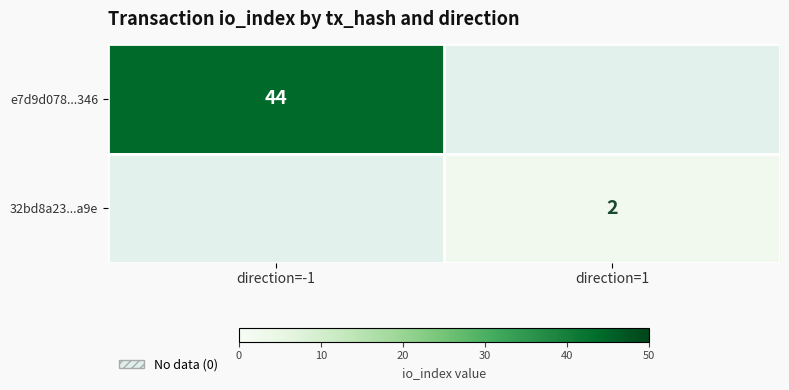

The value of e7d9d078...346 at direction=-1 is 44. True or false?

True